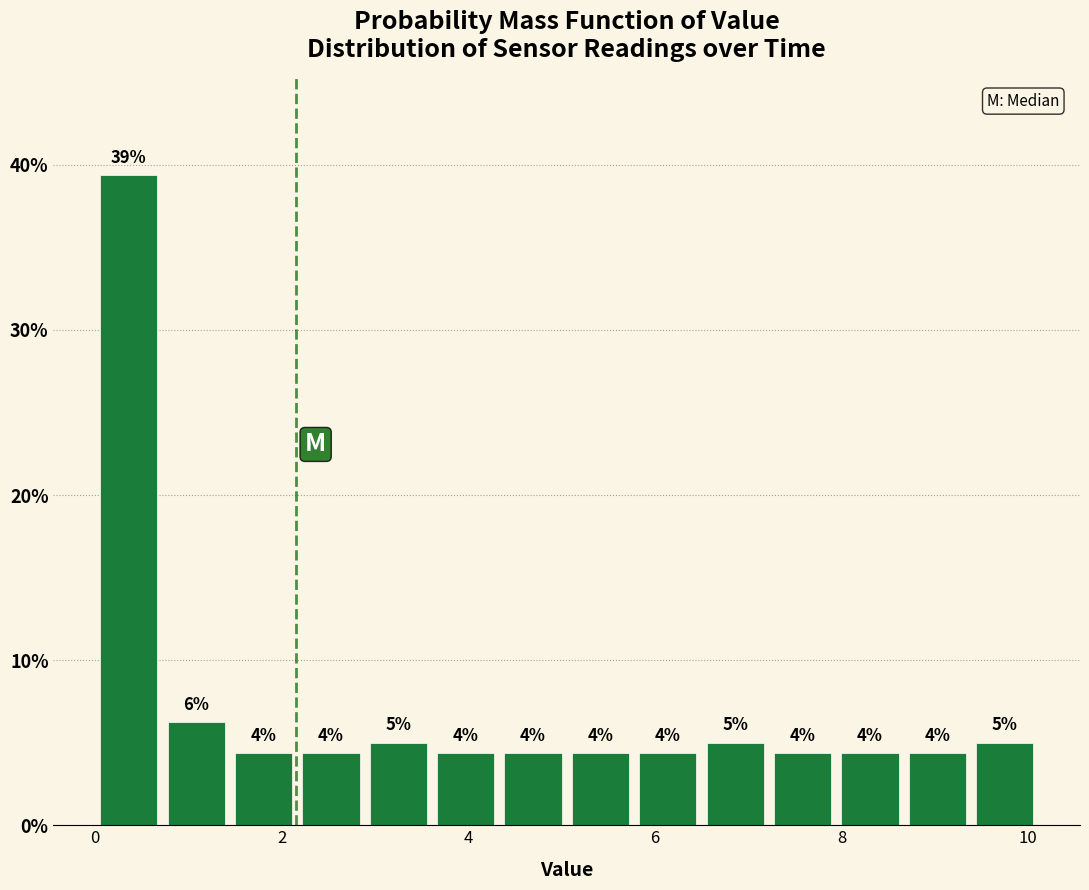

Around what value on the x-axis is the tallest bar? Give the approximate position of its centre, as read against the axis.

0.4